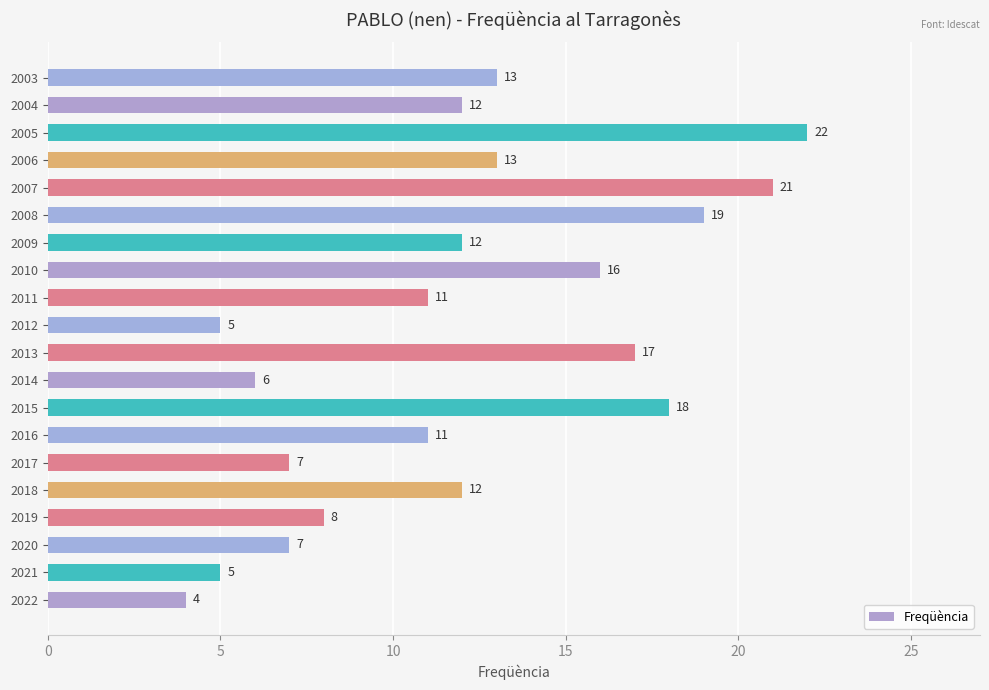

True or false: the data shows 15 at 2011.

False